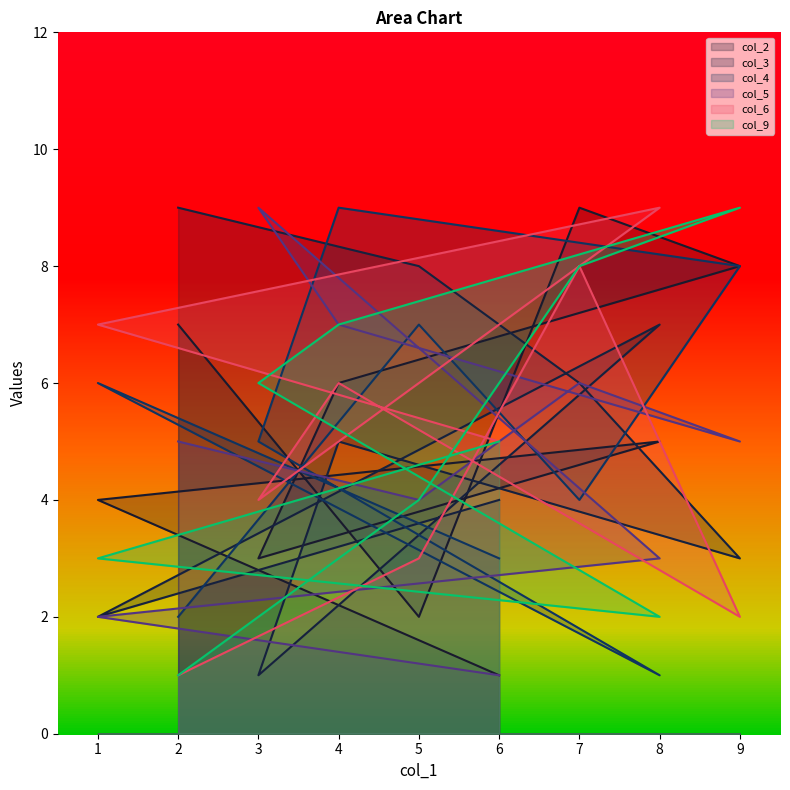

The col_6 series shows 8 at 7. True or false?

True